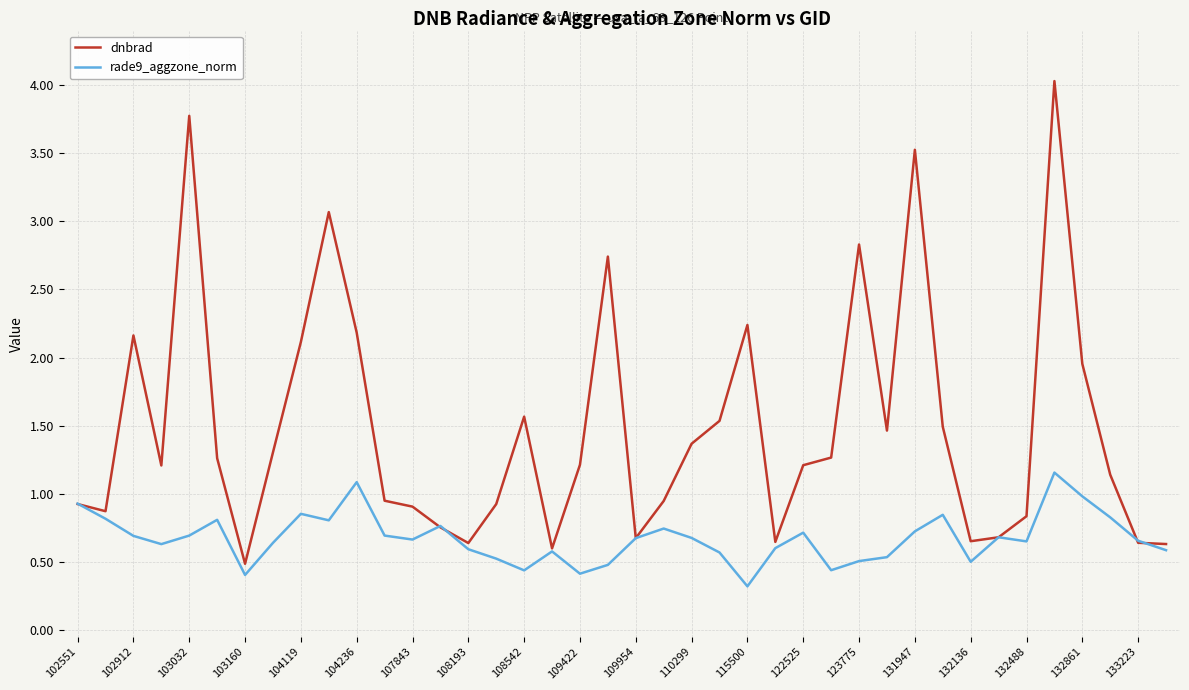

Which series has the largest total across all categories?

dnbrad